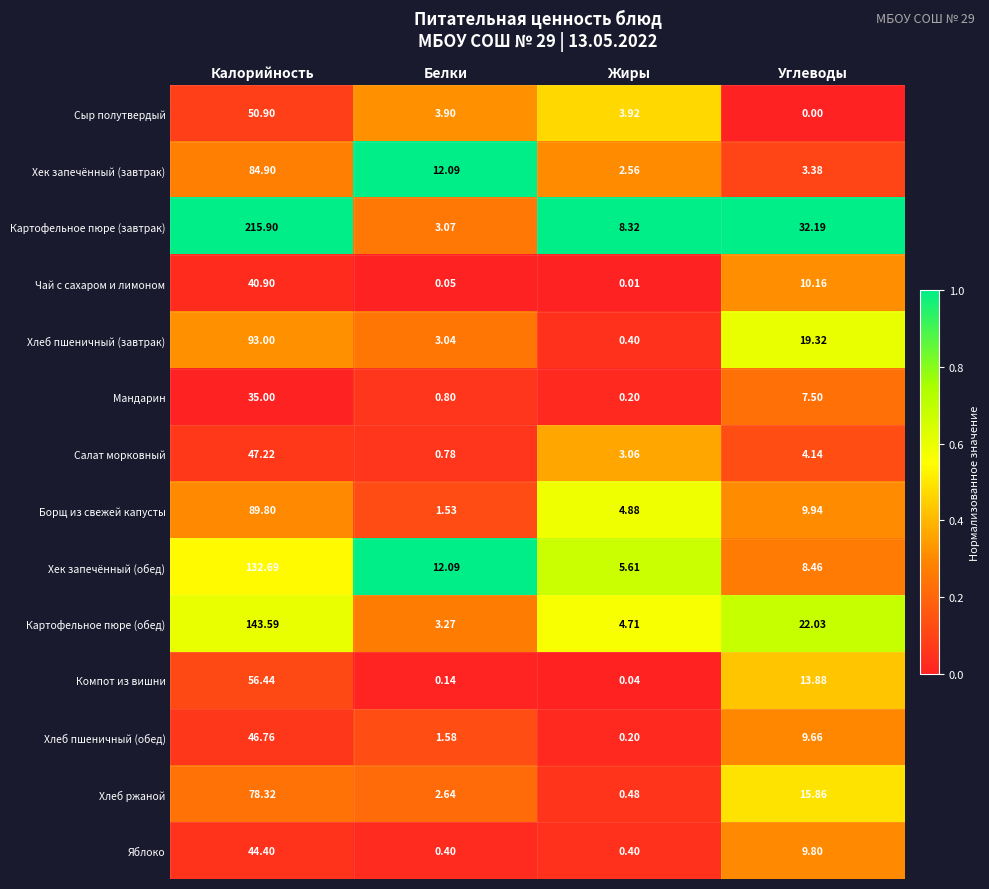

List the series in order of their peak value, lowest first.

Мандарин, Чай с сахаром и лимоном, Яблоко, Хлеб пшеничный (обед), Салат морковный, Сыр полутвердый, Компот из вишни, Хлеб ржаной, Хек запечённый (завтрак), Борщ из свежей капусты, Хлеб пшеничный (завтрак), Хек запечённый (обед), Картофельное пюре (обед), Картофельное пюре (завтрак)